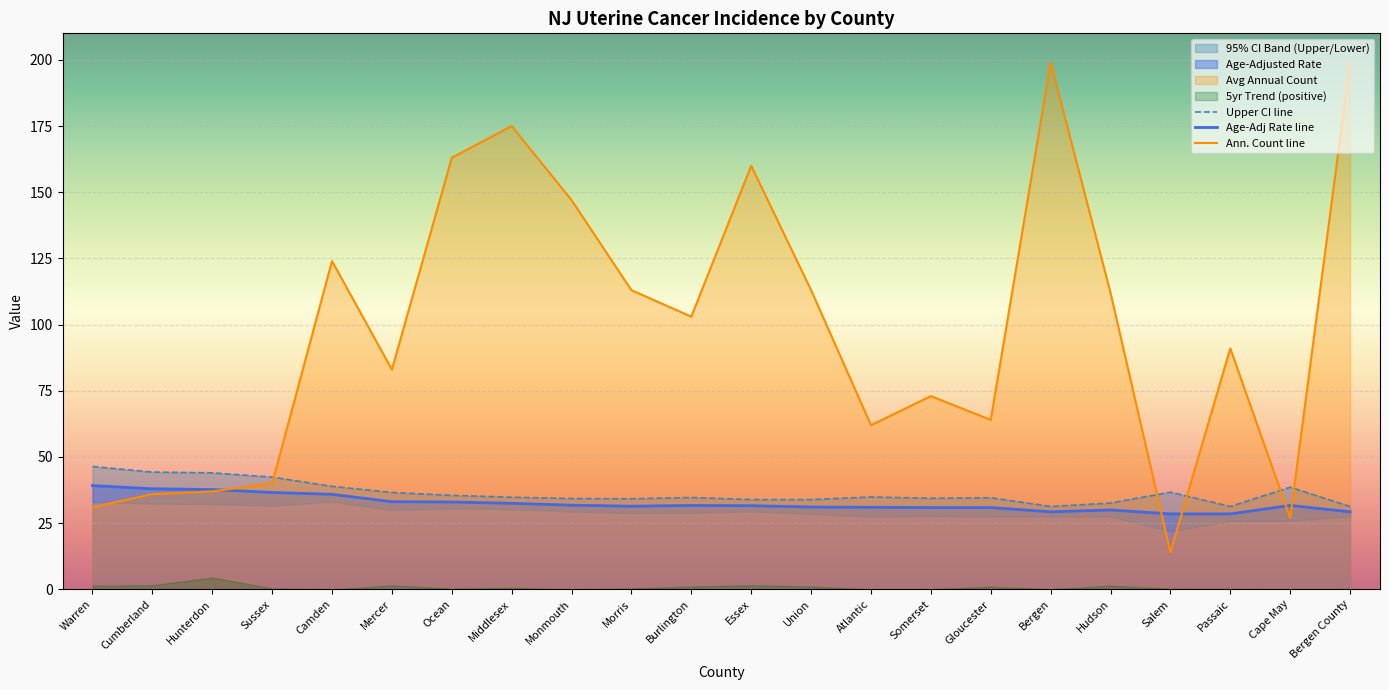

Which series changed the most between Camden and Burlington?

Ann. Count line